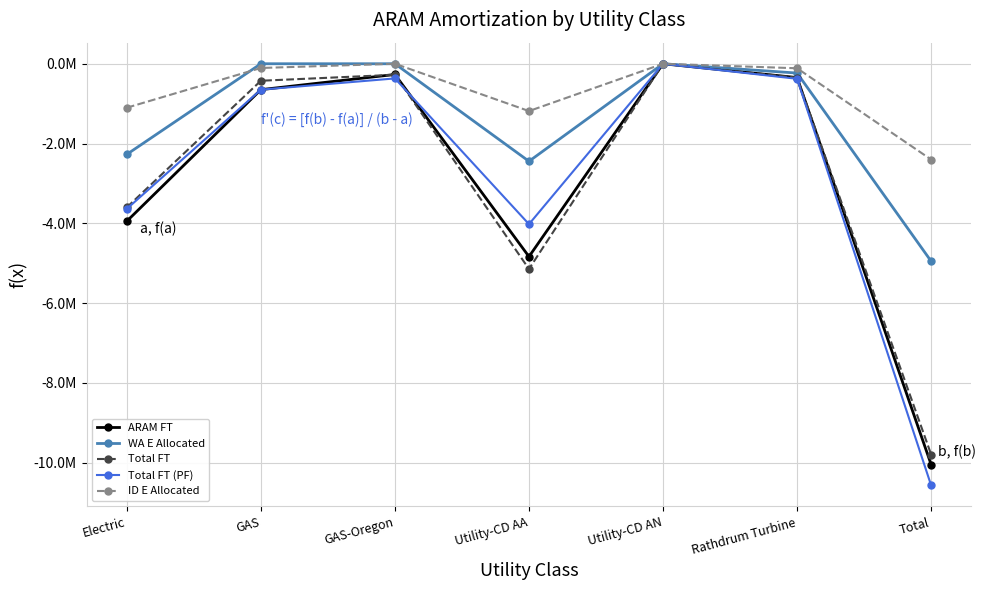

What is the sum of all ID E Allocated values?

-4.9